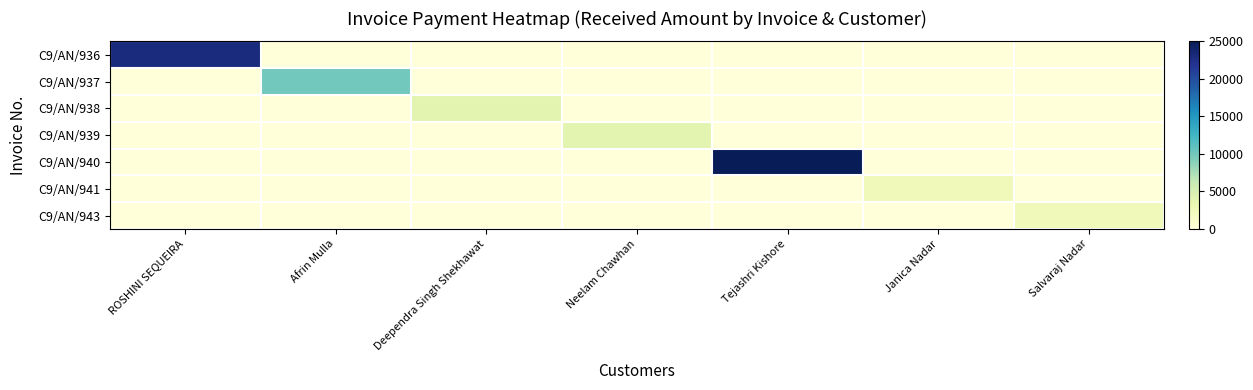

Rank the series by their maximum value, from lowest to highest.

C9/AN/941, C9/AN/943, C9/AN/938, C9/AN/939, C9/AN/937, C9/AN/936, C9/AN/940